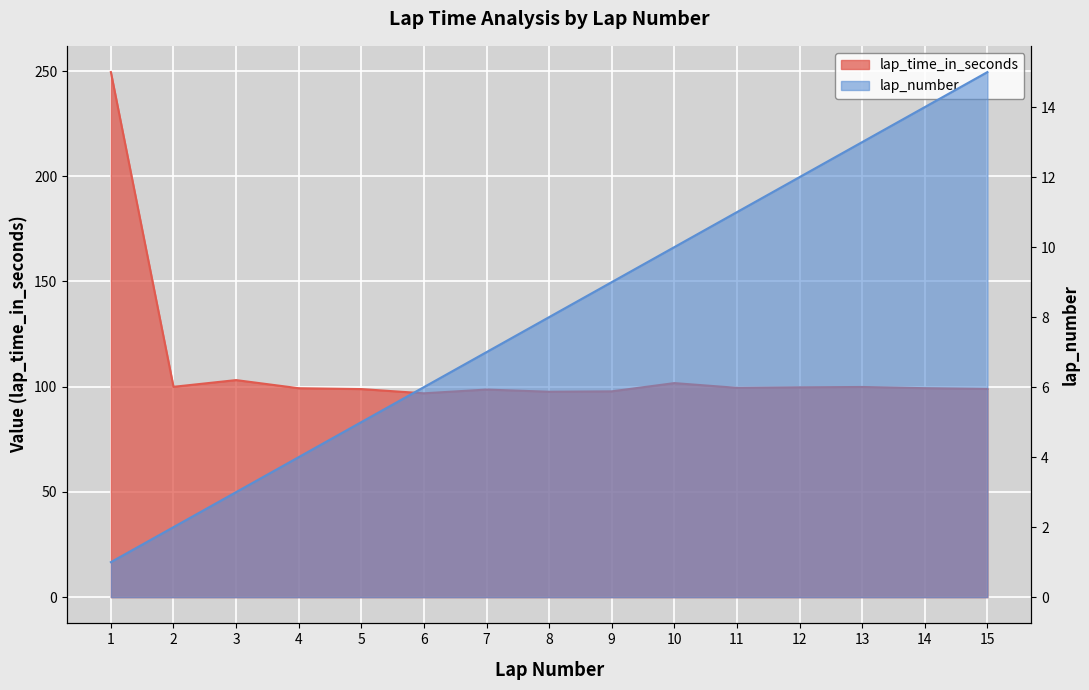

At which category is the sum across all series the highest?

1